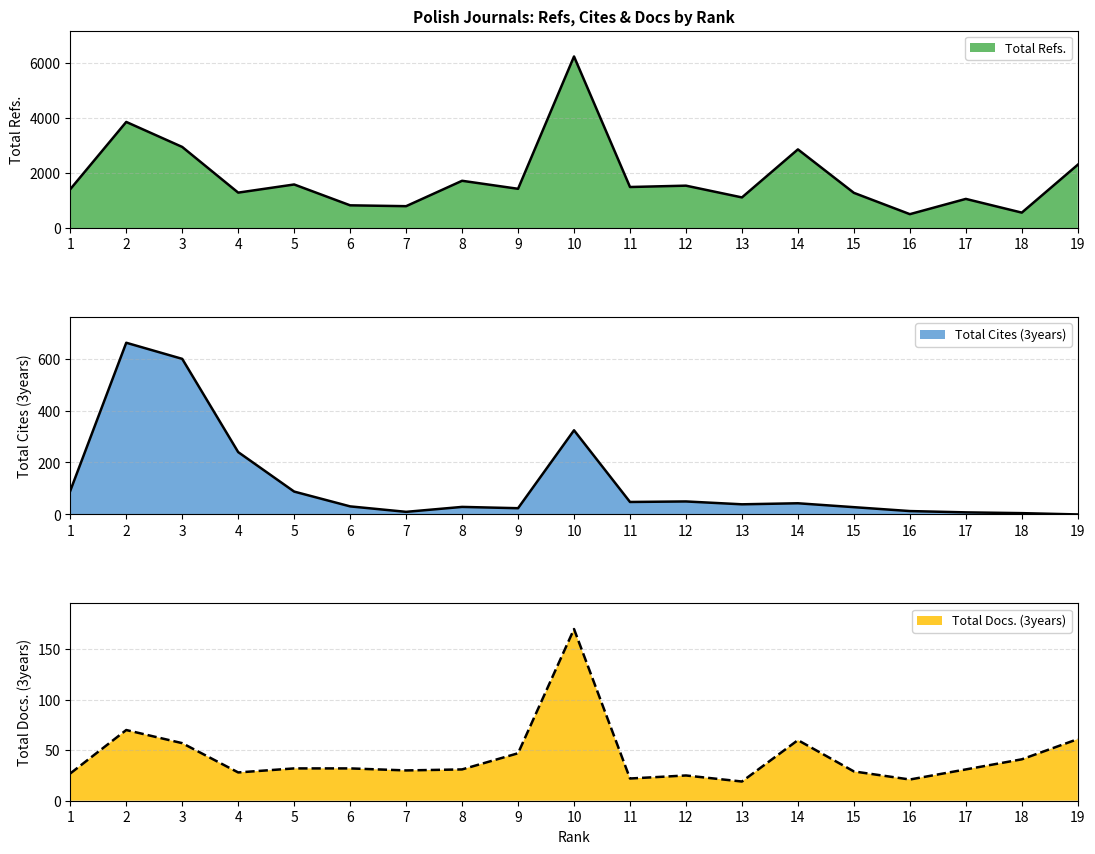

Which series ends up on top after the final intersection of Total Docs. (3years) and Total Cites (3years)?

Total Docs. (3years)